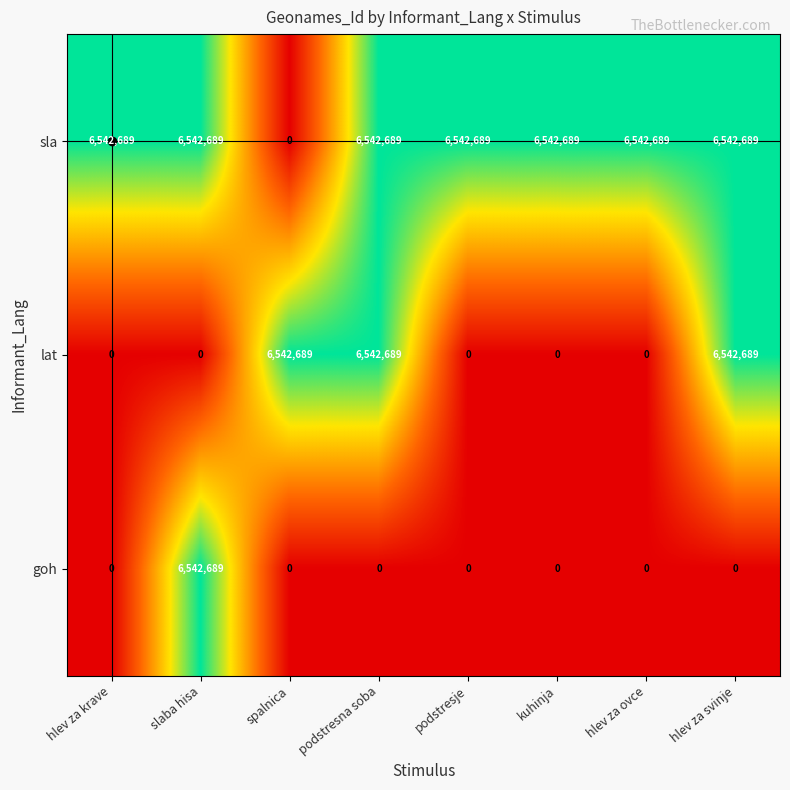

How many values in the sla series are below 6542689?

1